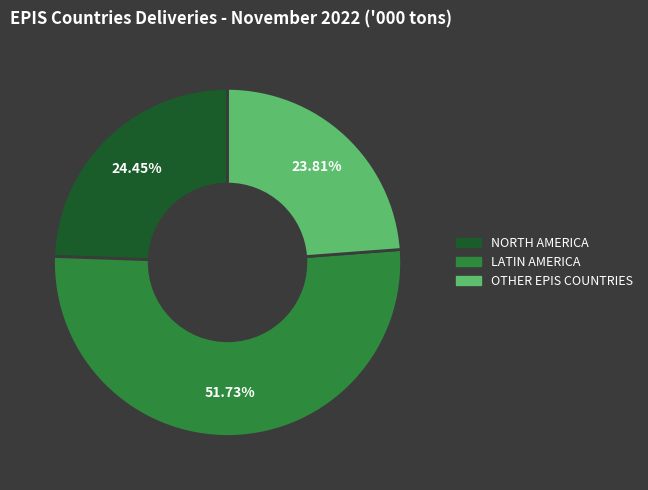

What is the largest slice in the pie chart?

LATIN AMERICA